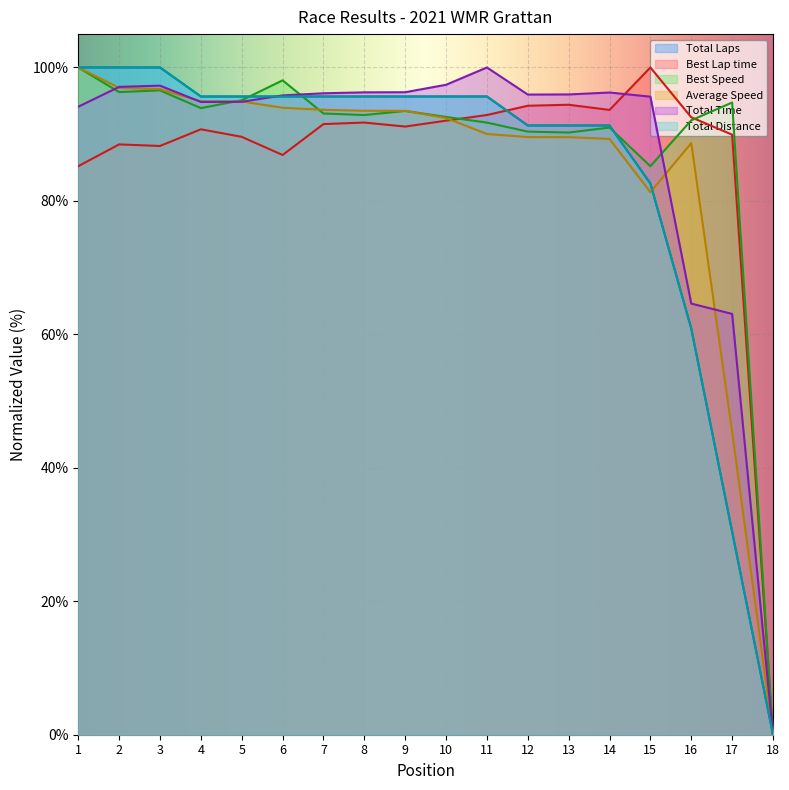

How many lines are shown in the chart?

6